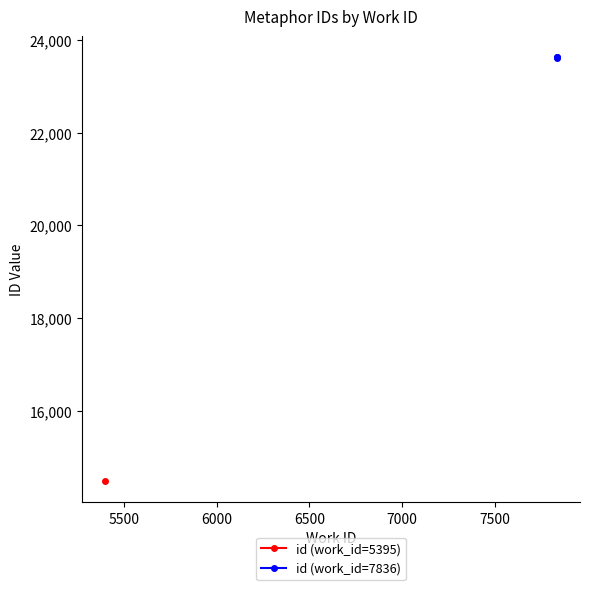

What is the minimum value for id (work_id=7836)?

23614